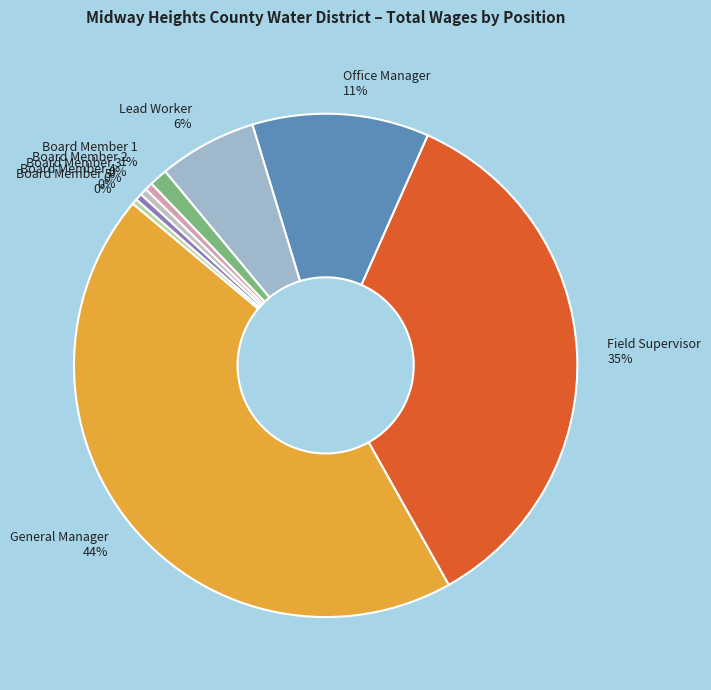

To the nearest percent, what is the average slice percentage?

11%